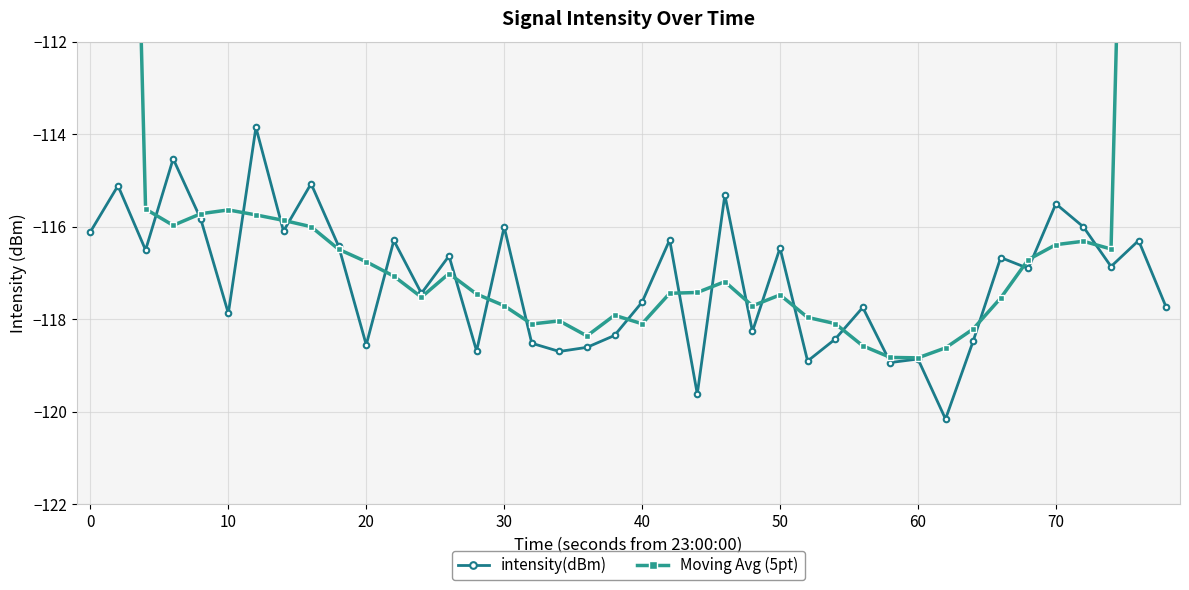

True or false: intensity(dBm) has a value of -118.6 at 20.

True